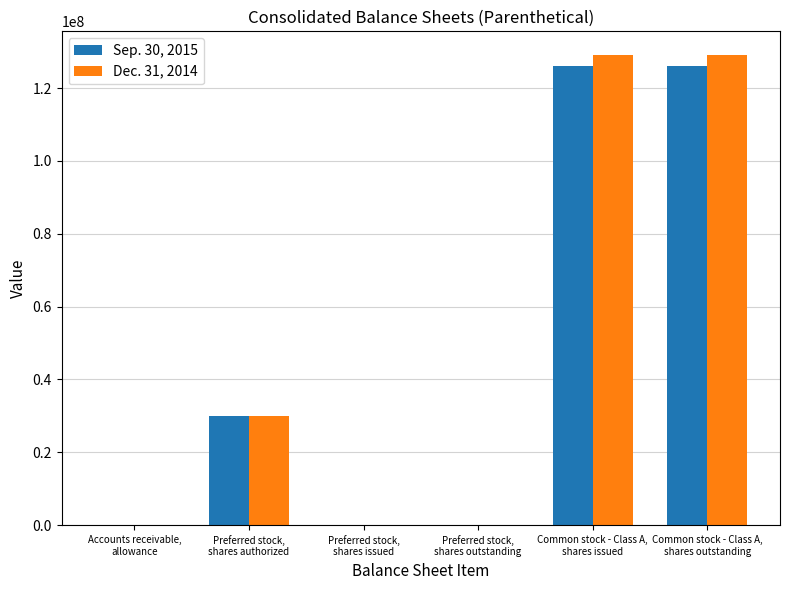

Which has a higher value, Preferred stock,
shares authorized or Accounts receivable,
allowance?

Preferred stock,
shares authorized